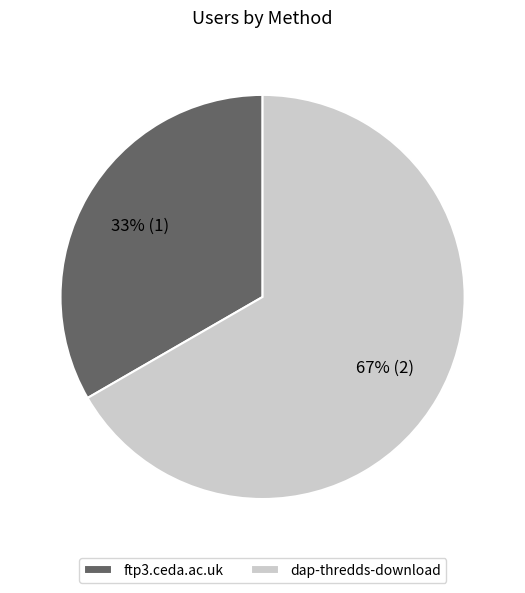

Approximately how many times larger is the value at ftp3.ceda.ac.uk compared to dap-thredds-download?

0.5